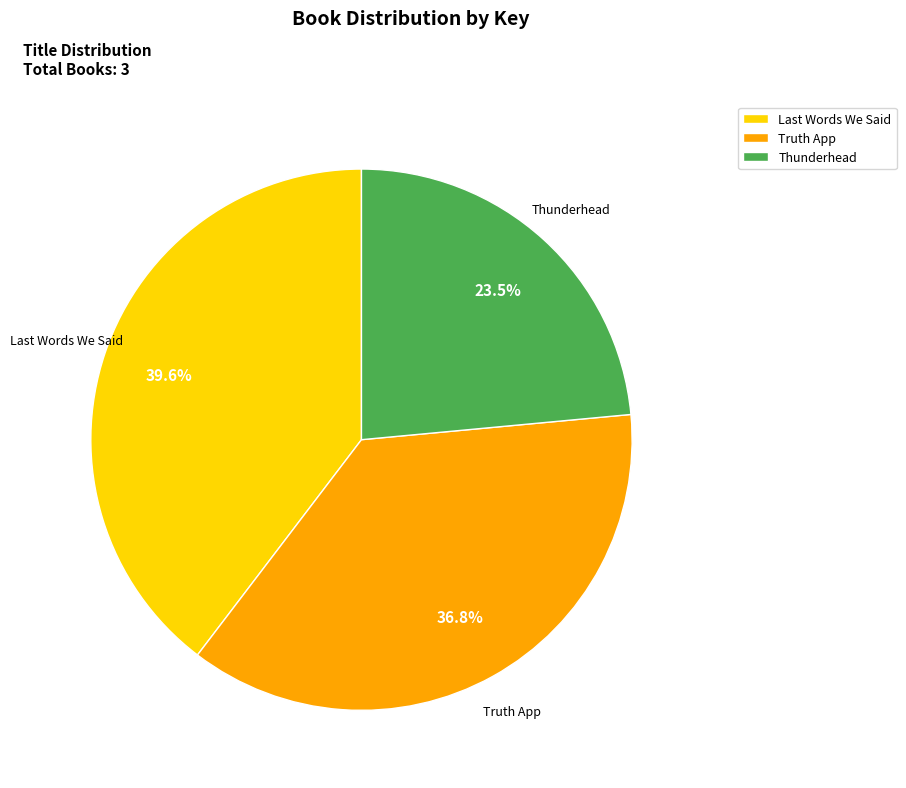

Rank the categories by value from lowest to highest.

Thunderhead, Truth App, Last Words We Said